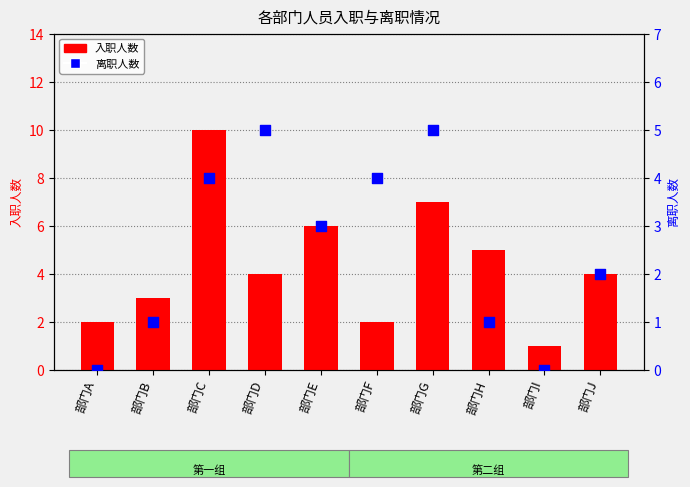

What is the total value across all series at 部门A?

2